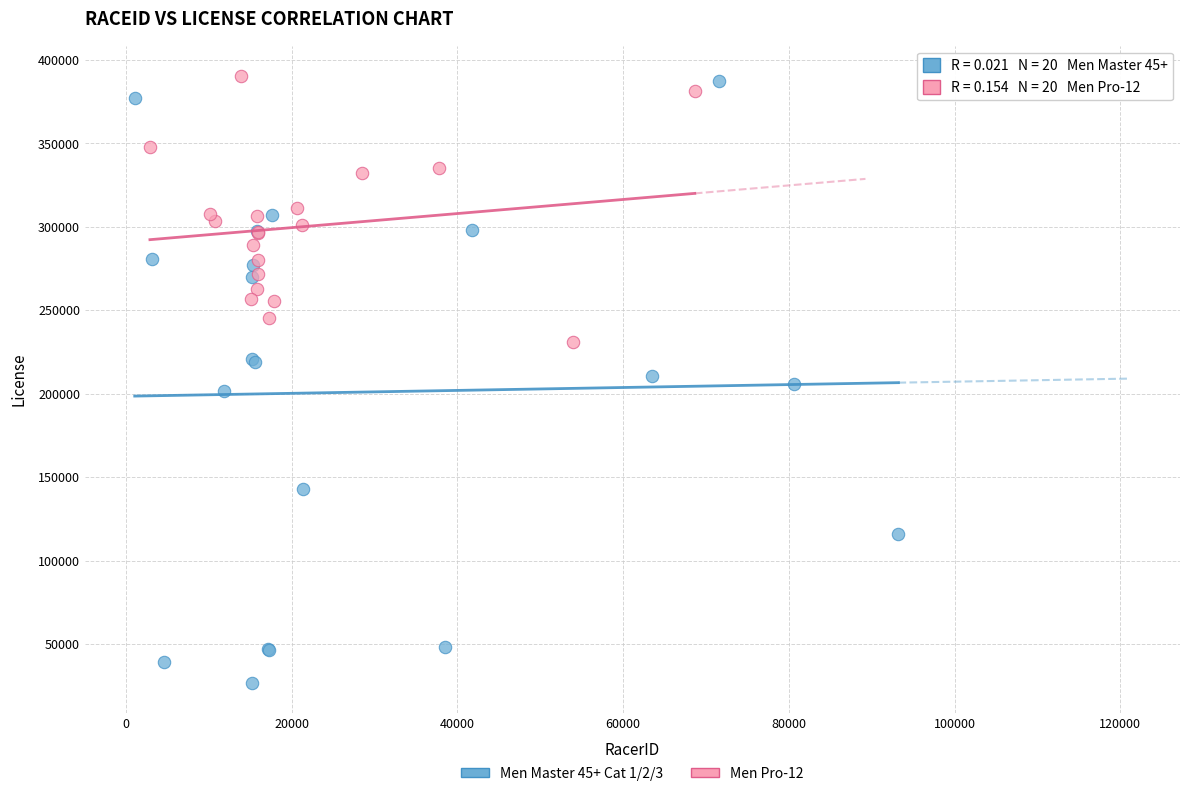

Which series contains the lowest Y value?

Men Master 45+ Cat 1/2/3